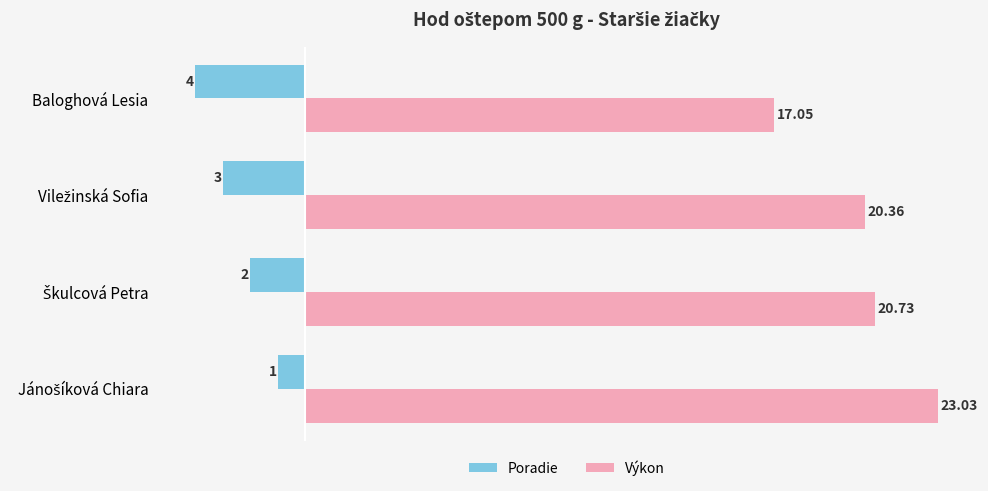

Which series has the largest total across all categories?

Výkon